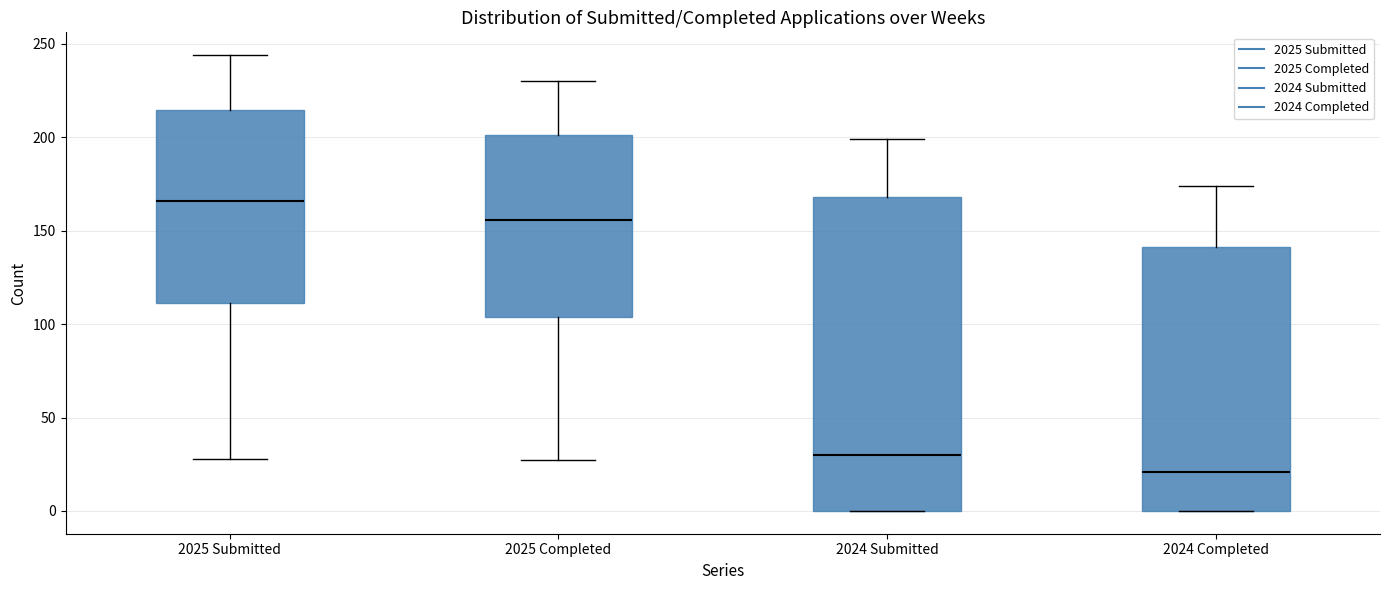

Reading left to right, transcribe this box plot: for each box, give where its median line is, the range the box spans, and where its two whiskers end, as read against the y-axis. The values are not printed on the chart, so give them approximately, as read against the axis.

2025 Submitted: median 165, box 110 to 215, whiskers 30 to 245
2025 Completed: median 155, box 105 to 200, whiskers 25 to 230
2024 Submitted: median 30, box 0 to 170, whiskers 0 to 200
2024 Completed: median 20, box 0 to 140, whiskers 0 to 175